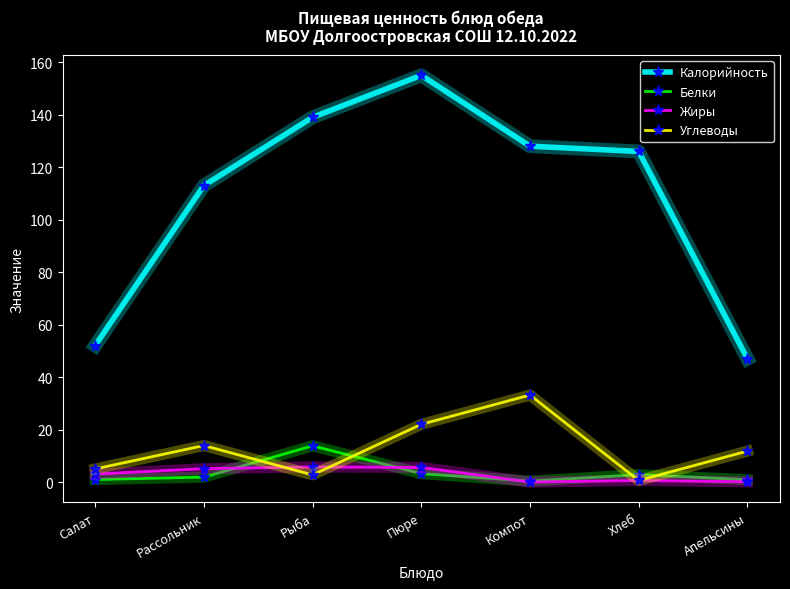

What is the average value of the Углеводы series?

12.7